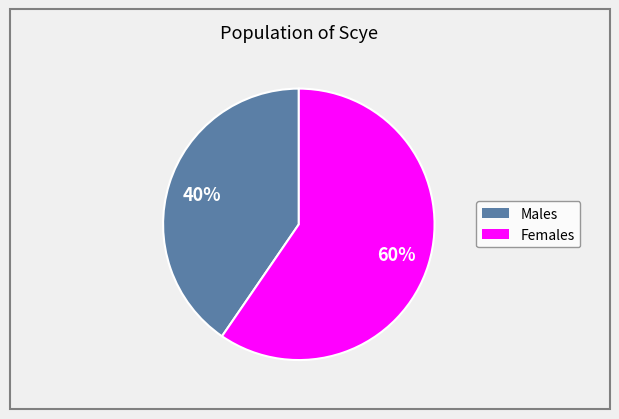

To the nearest percent, what is the average slice percentage?

50%